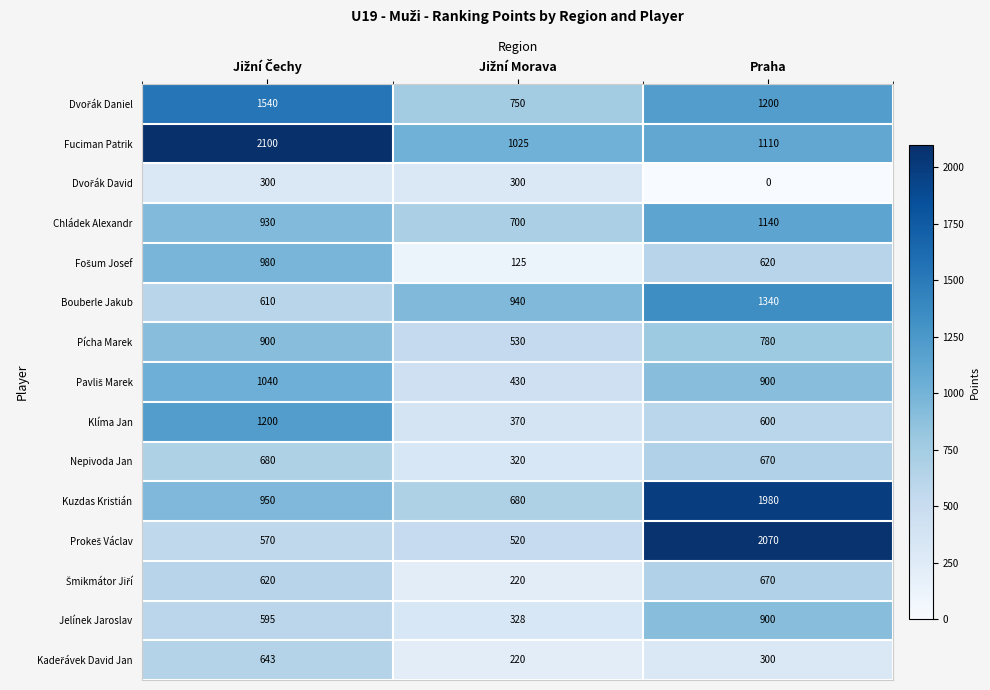

What is the maximum value shown in the chart?

2100